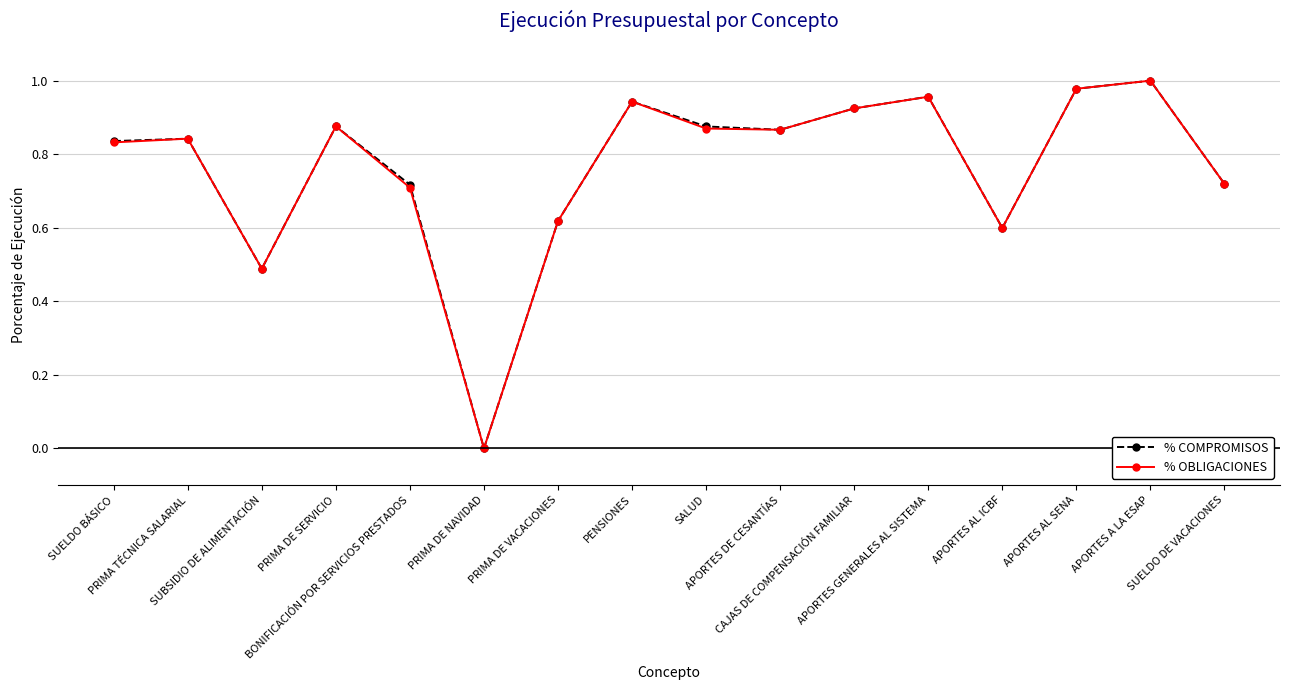

In % OBLIGACIONES, how many points are lower than both neighbors (excluding endpoints)?

4